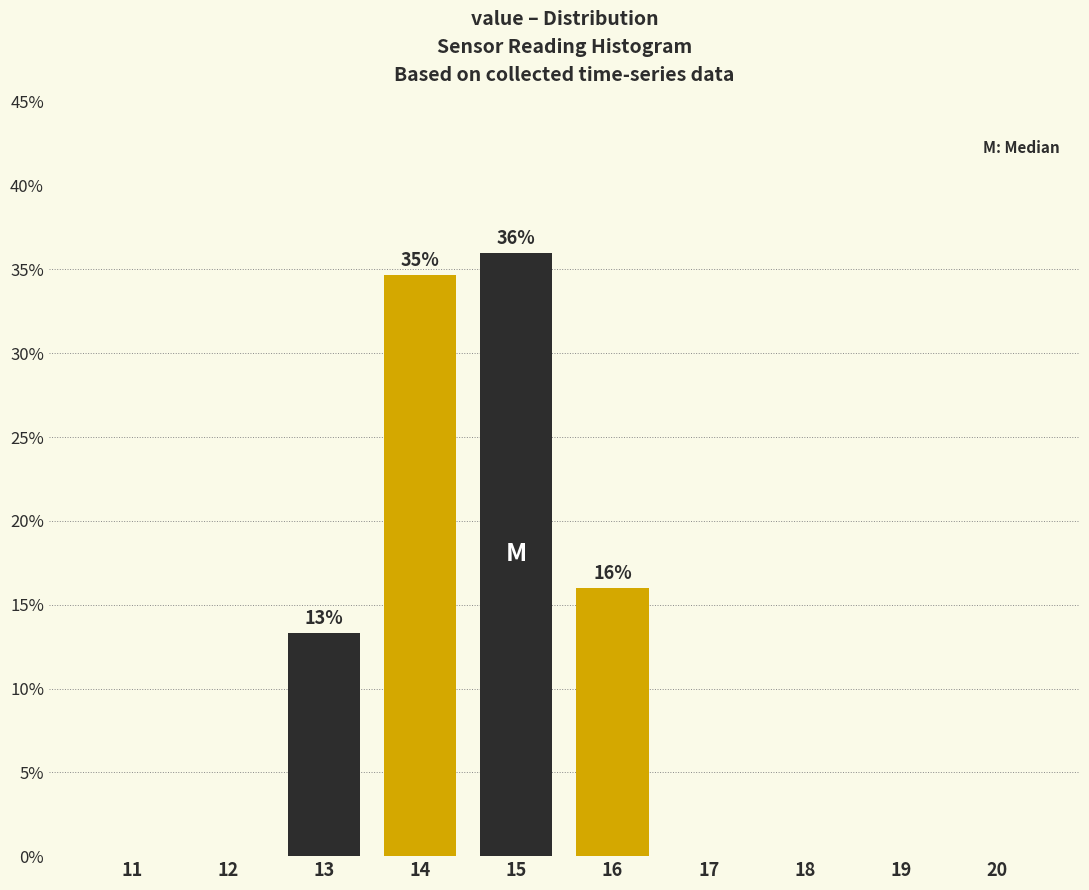

Reading left to right, transcribe all the data shown in this chart.

11=0.0	12=0.0	13=13.3	14=34.7	15=36.0	16=16.0	17=0.0	18=0.0	19=0.0	20=0.0